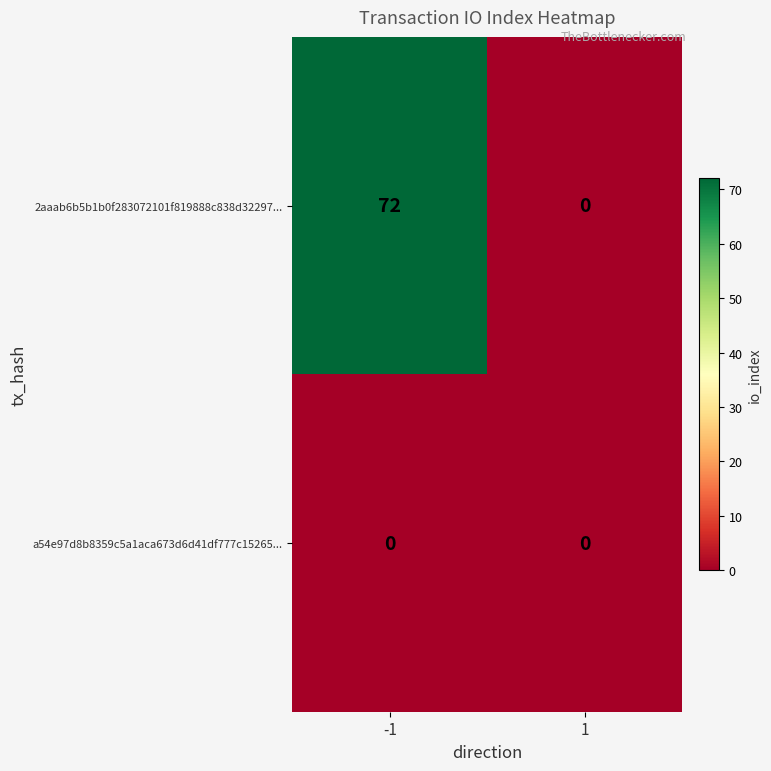

What is the difference between the maximum and minimum values in the 2aaab6b5b1b0f283072101f819888c838d32297... series?

72